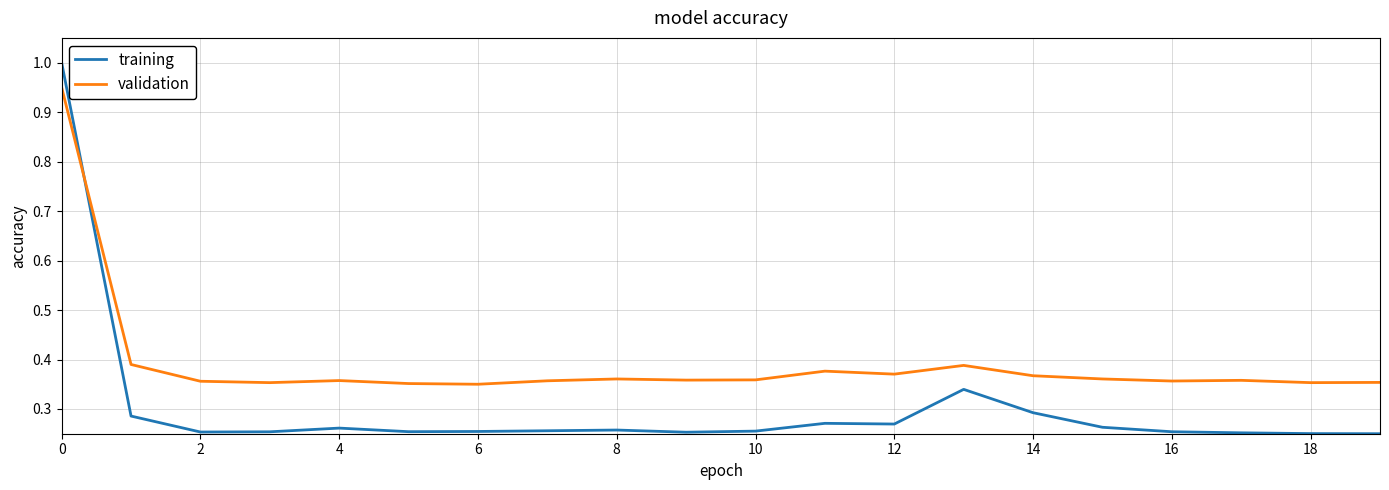

Does the chart display data point markers on the line(s)?

No